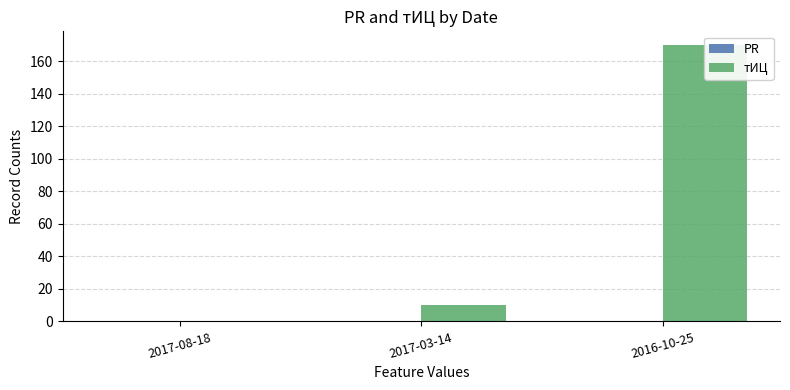

How many bars are there in each group?

2